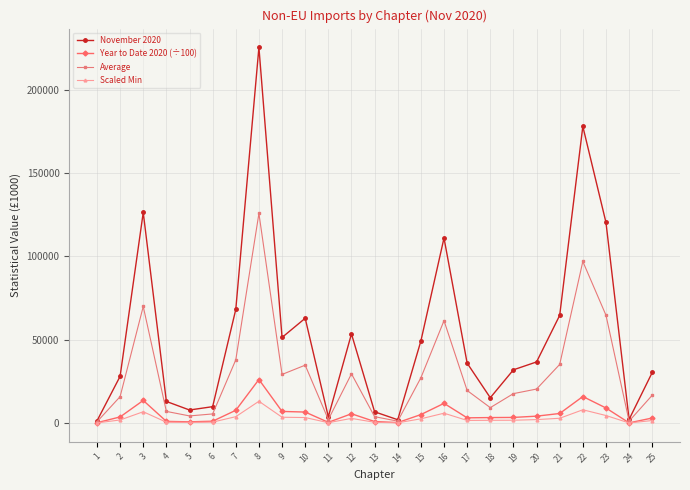

The value of November 2020 at 6 is 9832.0. True or false?

True